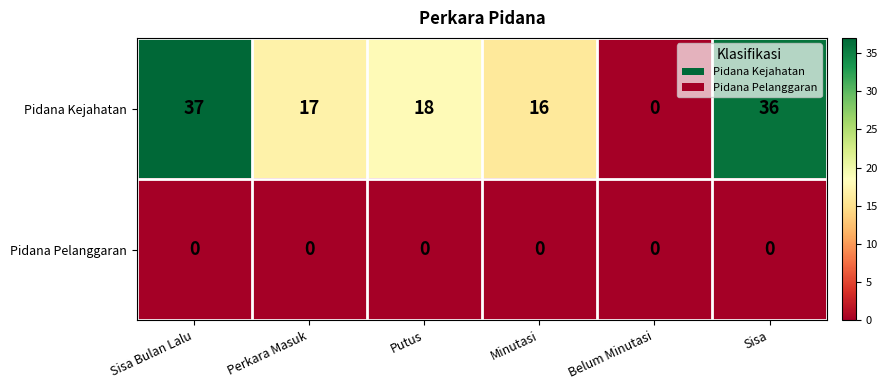

Rank the series at Sisa from lowest to highest value.

Pidana Pelanggaran, Pidana Kejahatan